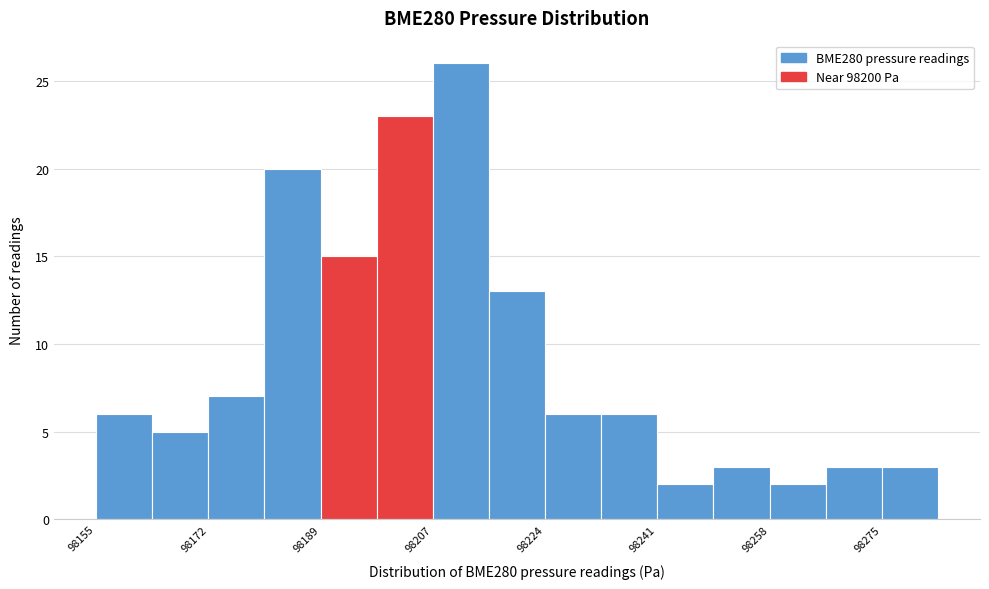

How tall is the bar that spans 98198 to 98206 on the x-axis? Neither the bar edges nor the heights are printed on the chart, so give them approximately, as read against the axes.

23